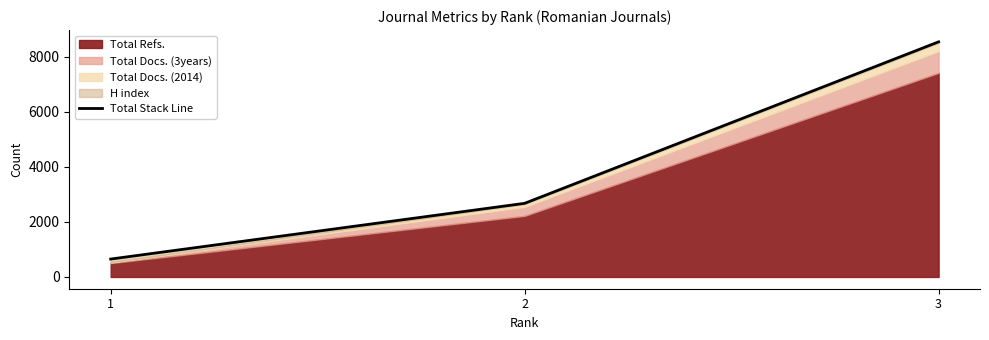

At which label does the data first exceed 2677?

3